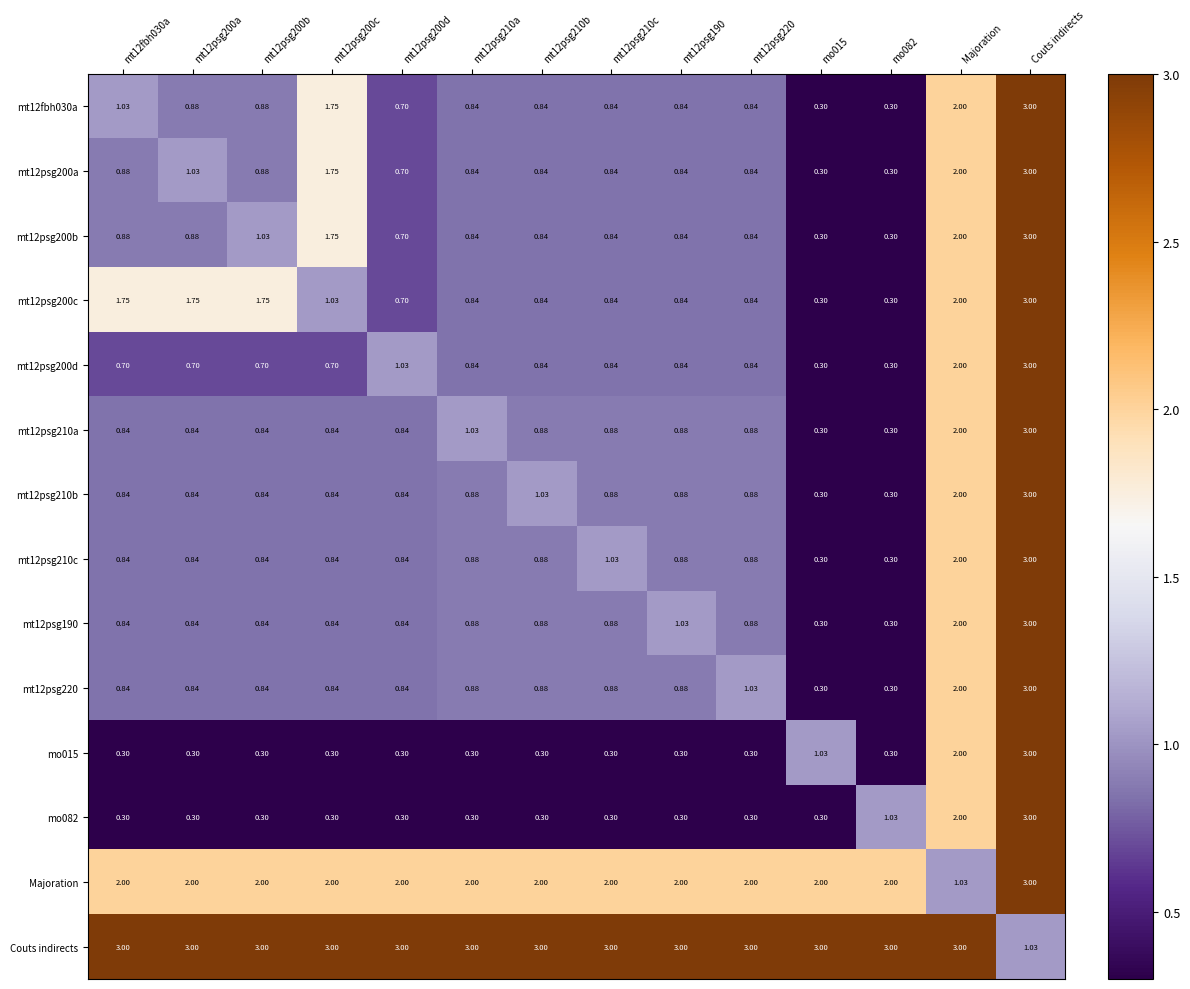

At which category is the sum across all series the highest?

Couts indirects